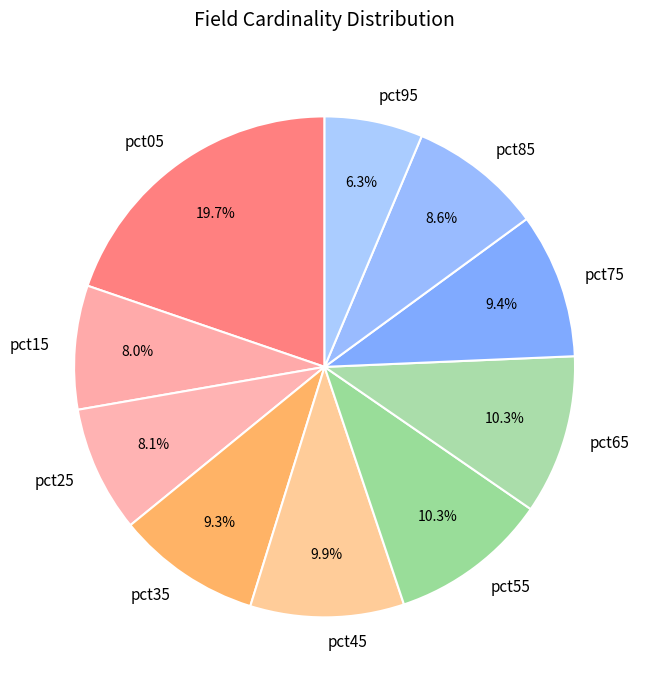

What is the total percentage of pct75 and pct05?

29.1%